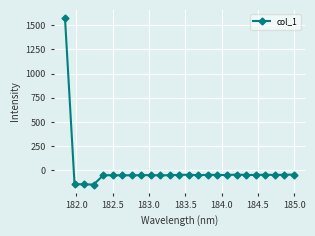

What is the value of the 19th point from the left?

-43.7